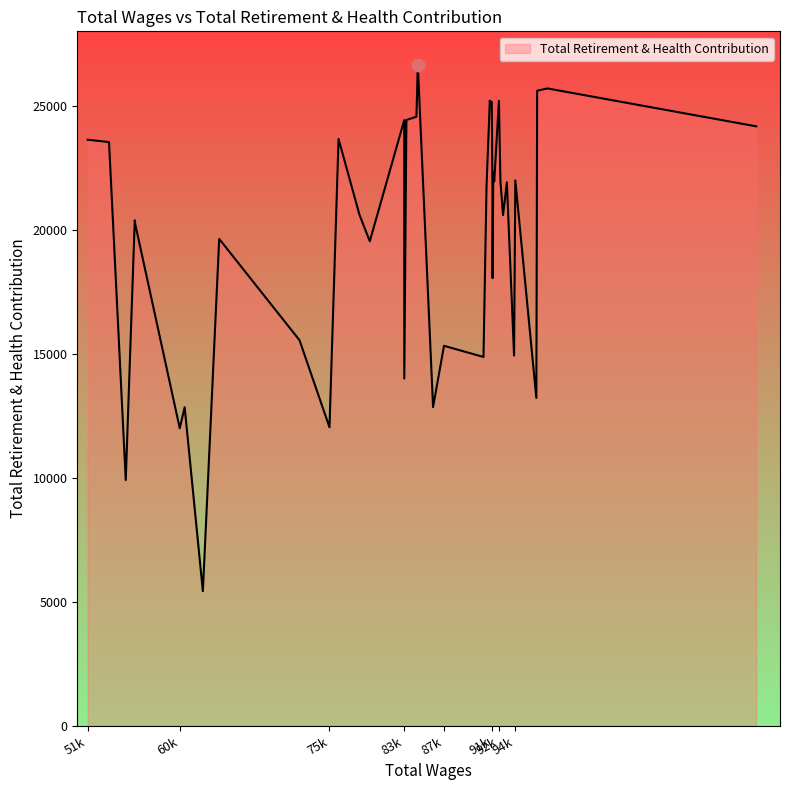

What is the maximum value shown in the chart?

26642